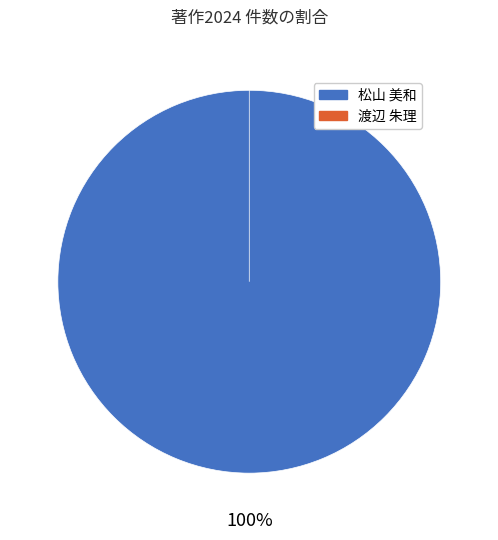

What is the majority slice?

218229